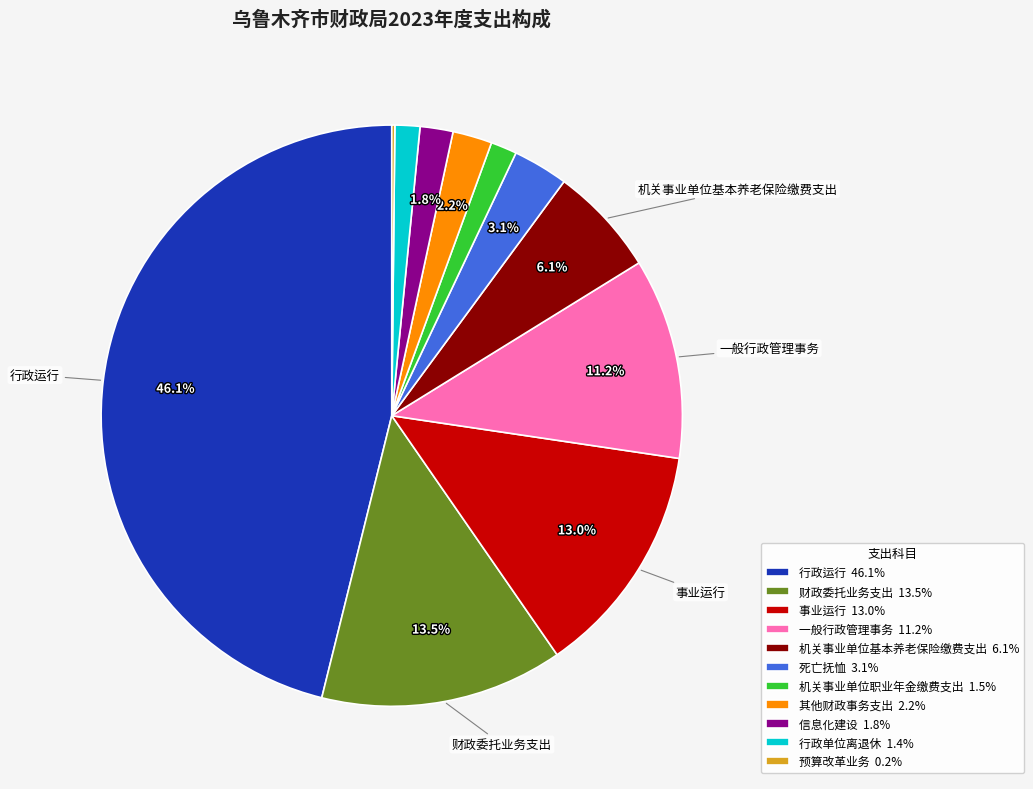

To the nearest percent, what portion does 其他财政事务支出 represent?

2%